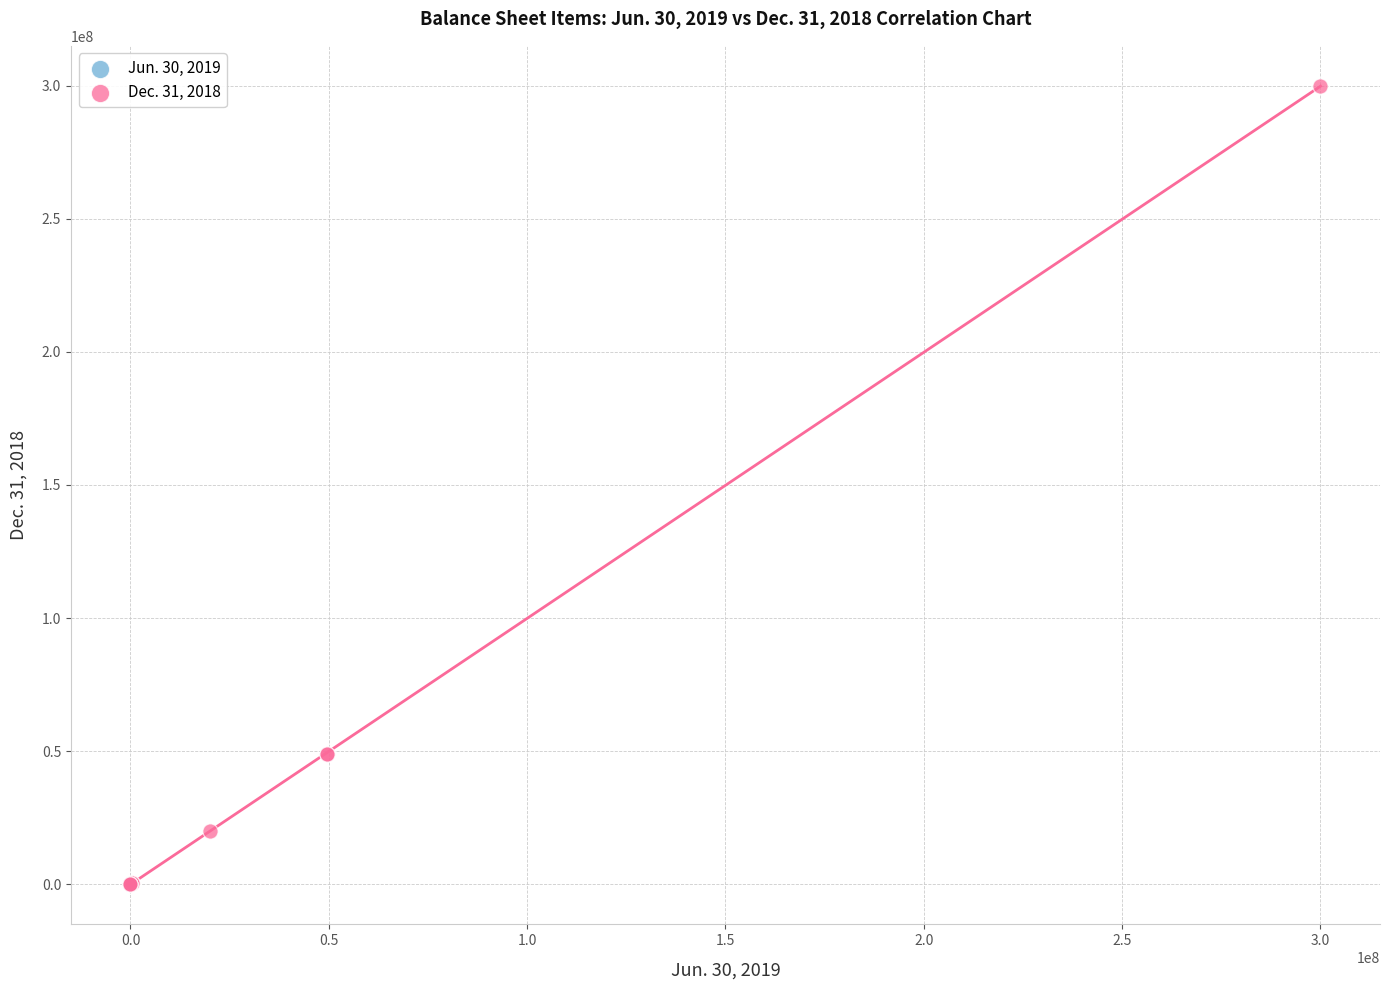

Which series has the widest spread of Y values?

Dec. 31, 2018